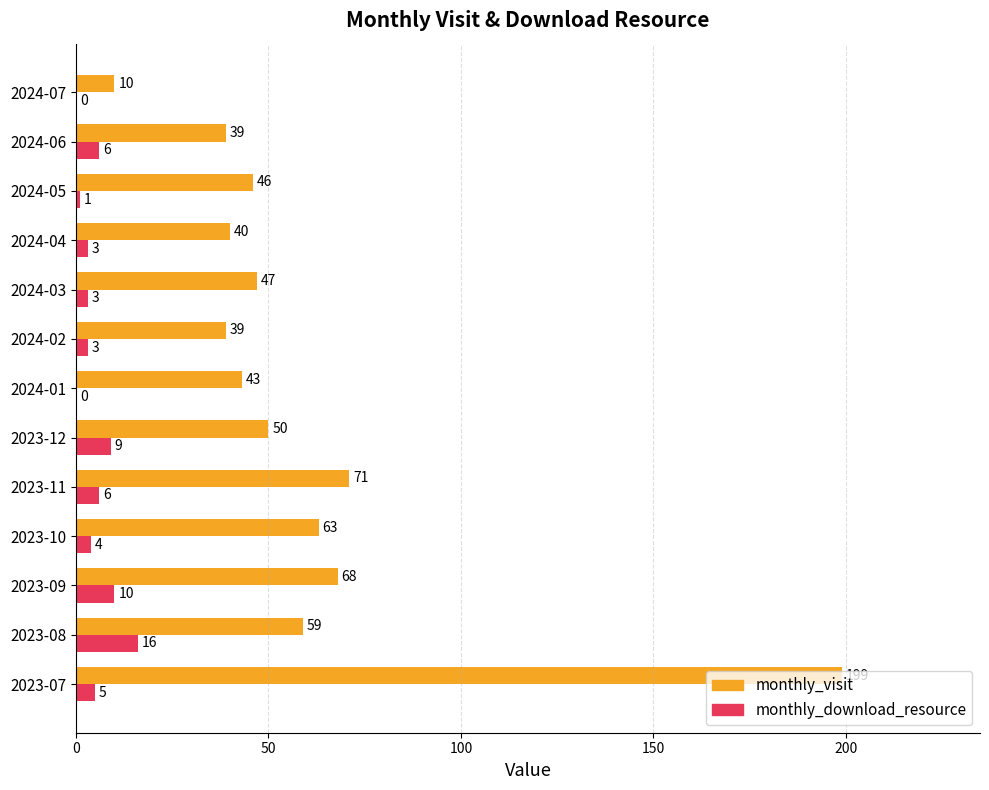

Which series changed the most between 2023-08 and 2023-12?

monthly_visit